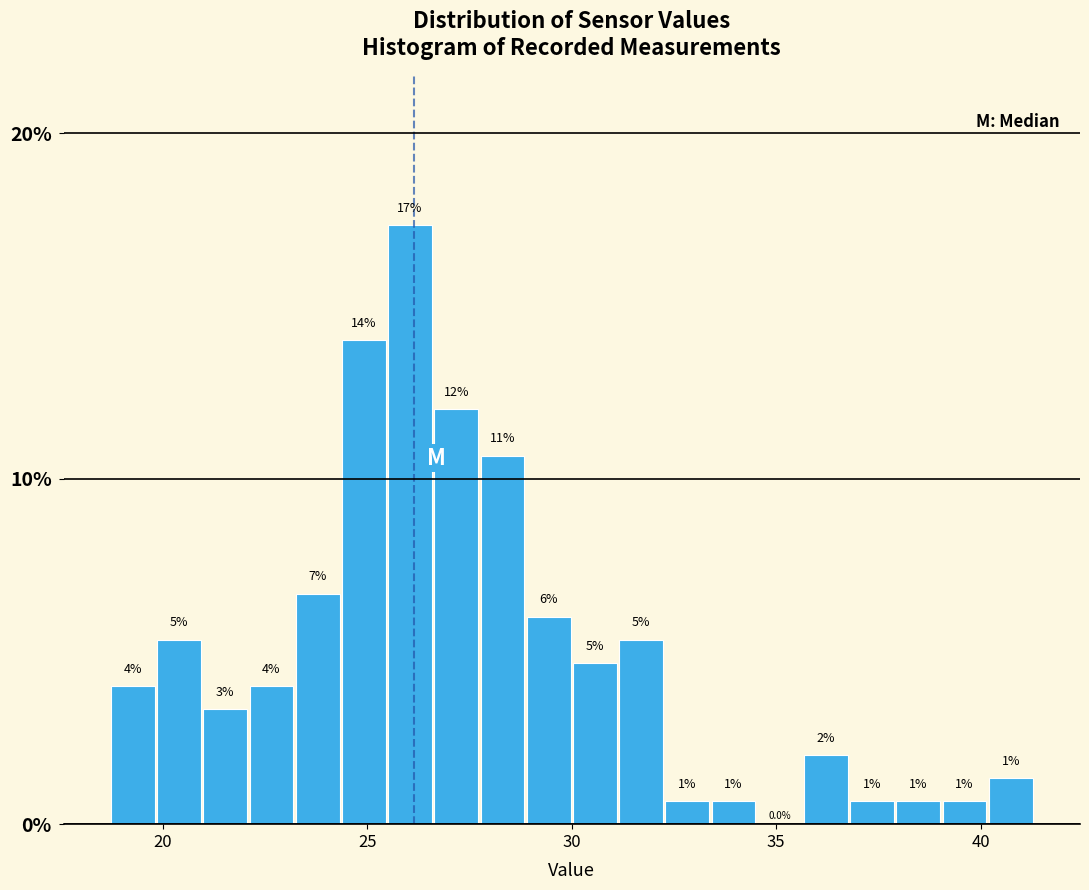

Around what value on the x-axis is the tallest bar? Give the approximate position of its centre, as read against the axis.

26.0